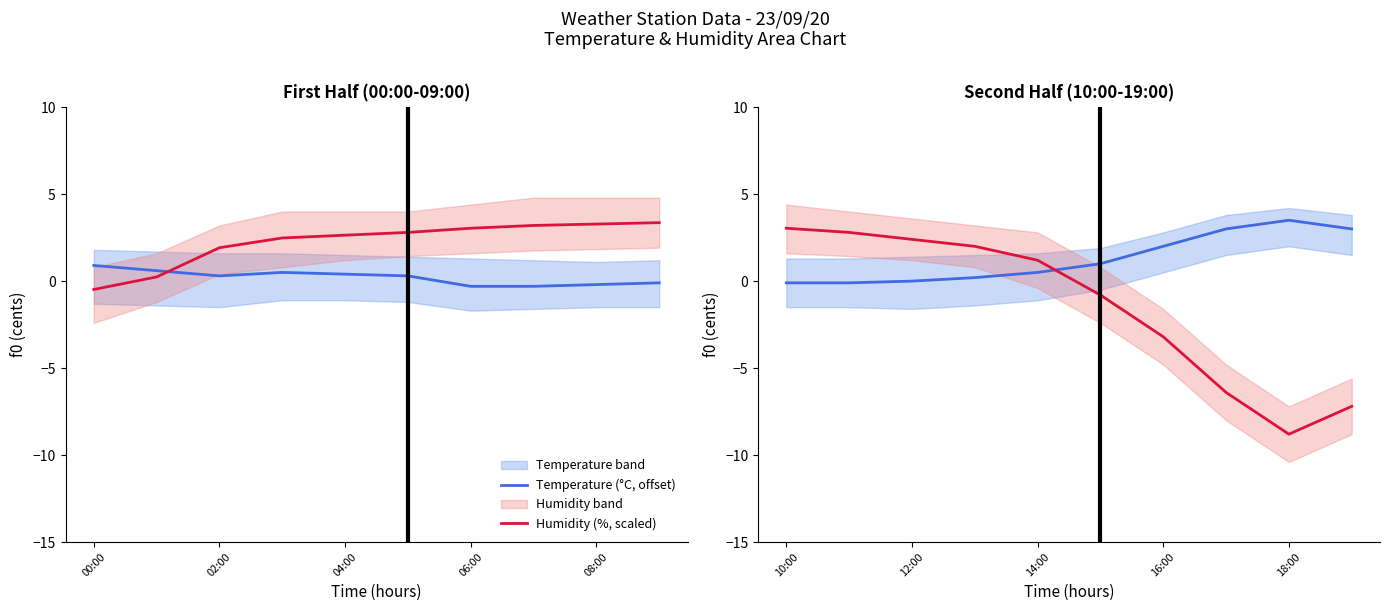

Does the chart have visible grid lines?

No